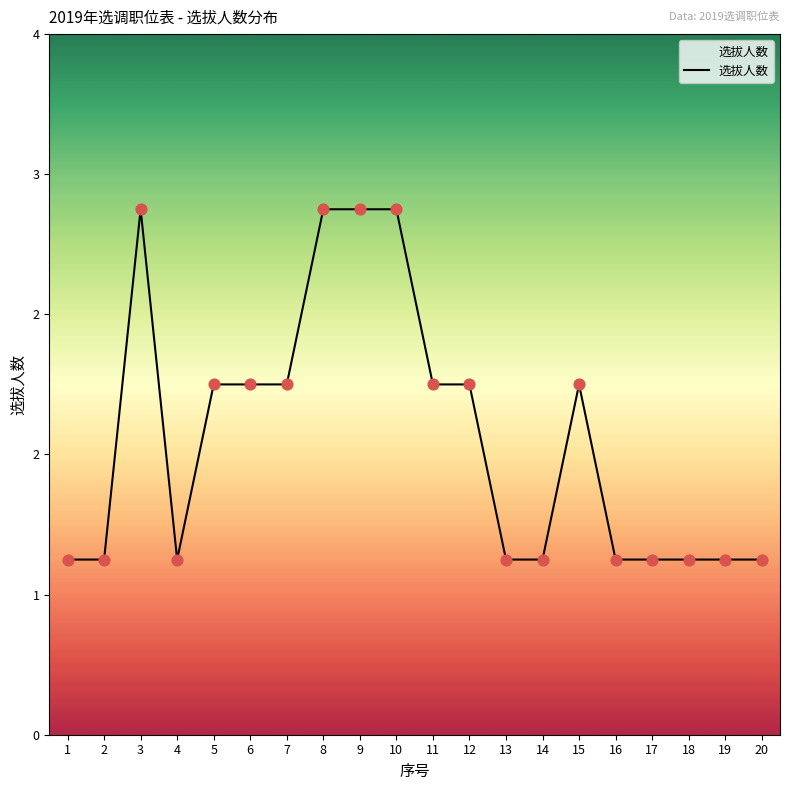

Which has a higher value, 18 or 9?

9